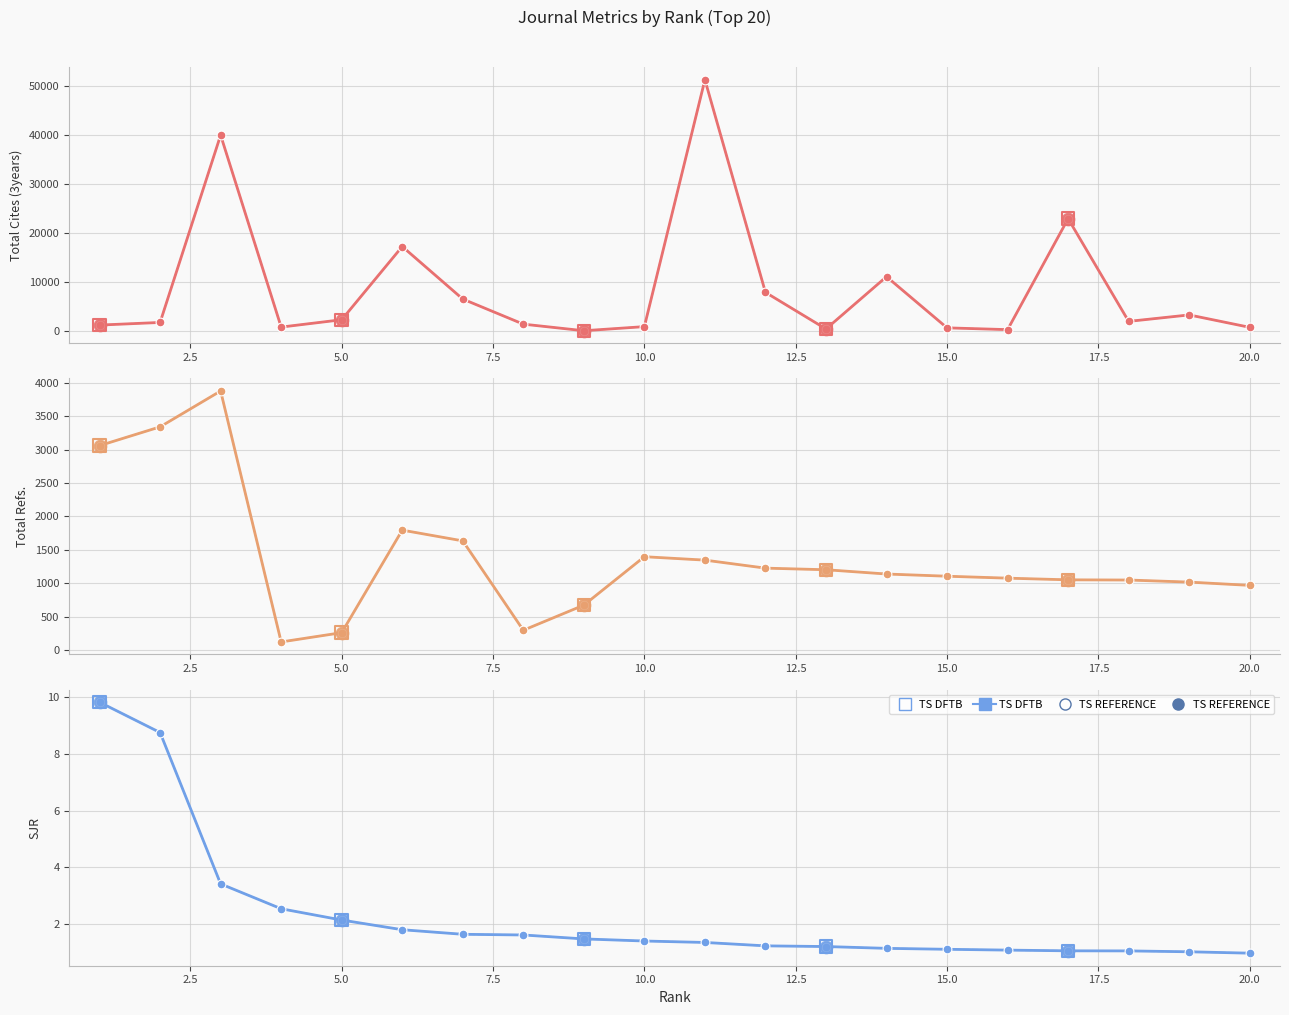

What is the total value across all series at 17.5?

3415.2